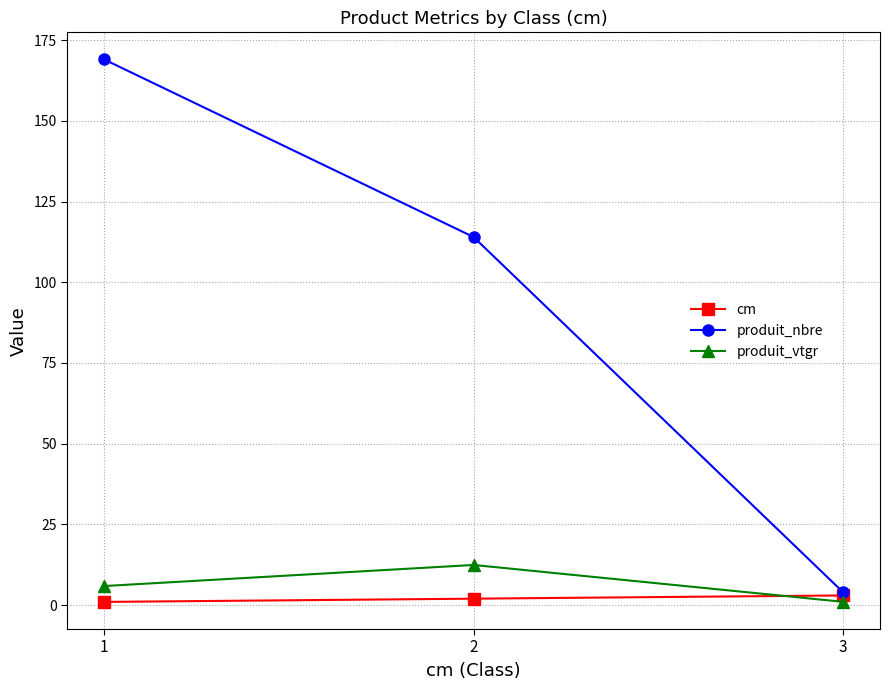

Which series has the largest range (max minus min)?

produit_nbre